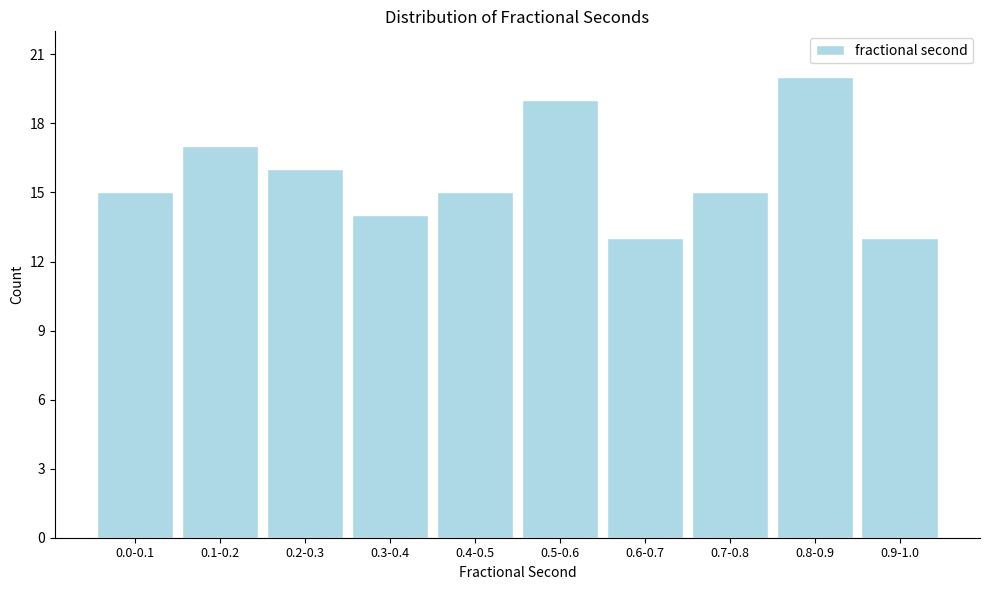

Reading right to left, transcribe all the data shown in this chart.

0.9-1.0=13	0.8-0.9=20	0.7-0.8=15	0.6-0.7=13	0.5-0.6=19	0.4-0.5=15	0.3-0.4=14	0.2-0.3=16	0.1-0.2=17	0.0-0.1=15